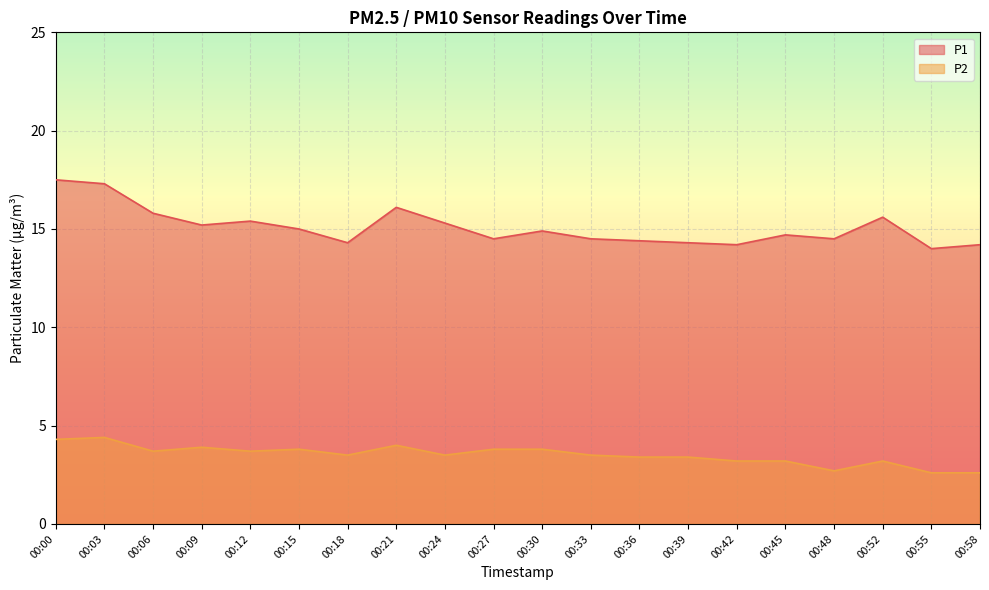

Which has a higher value, 00:52 or 00:00?

00:00